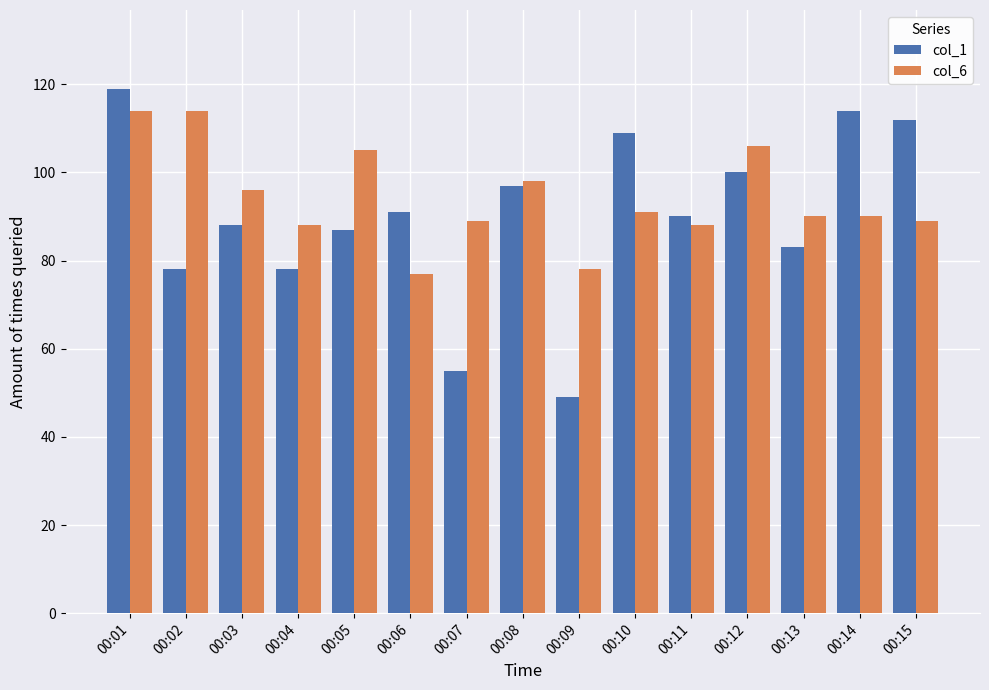

At which label does col_1 first exceed 90?

00:01